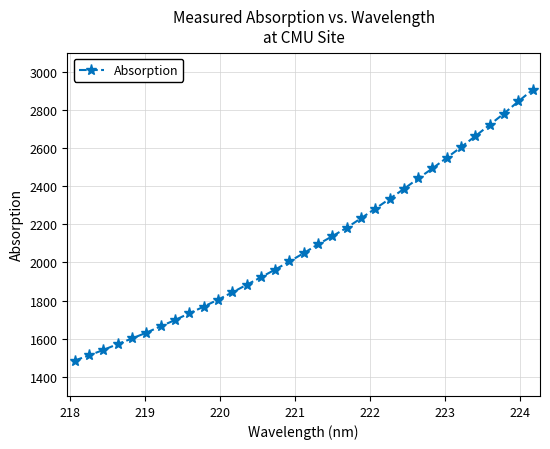

What is the greatest value displayed?

2905.2